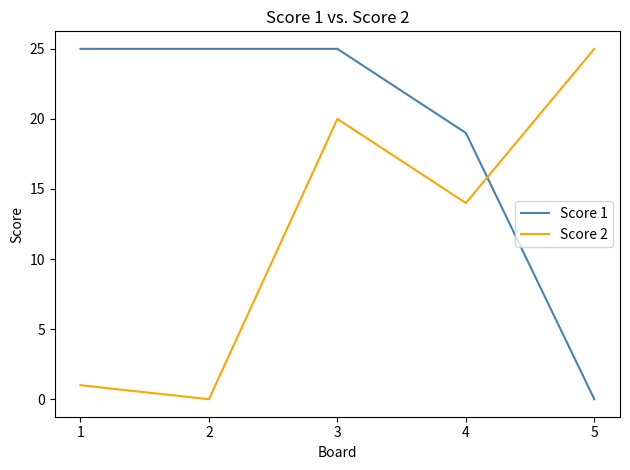

Reading left to right, list all the values displayed in this chart.

Score 1: 25	25	25	19	0
Score 2: 1	0	20	14	25